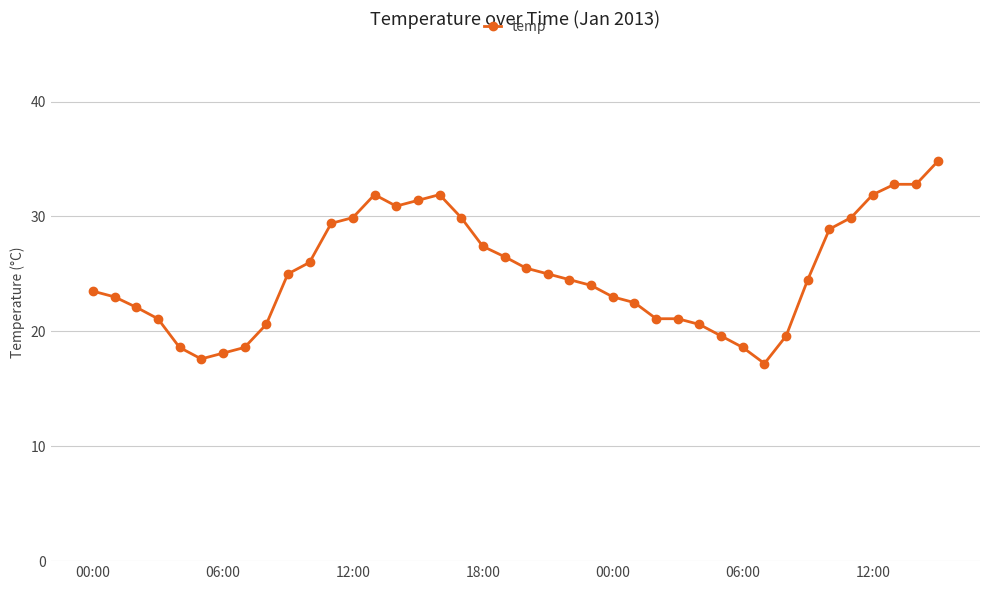

What is the value of the 18th point from the left?

29.9